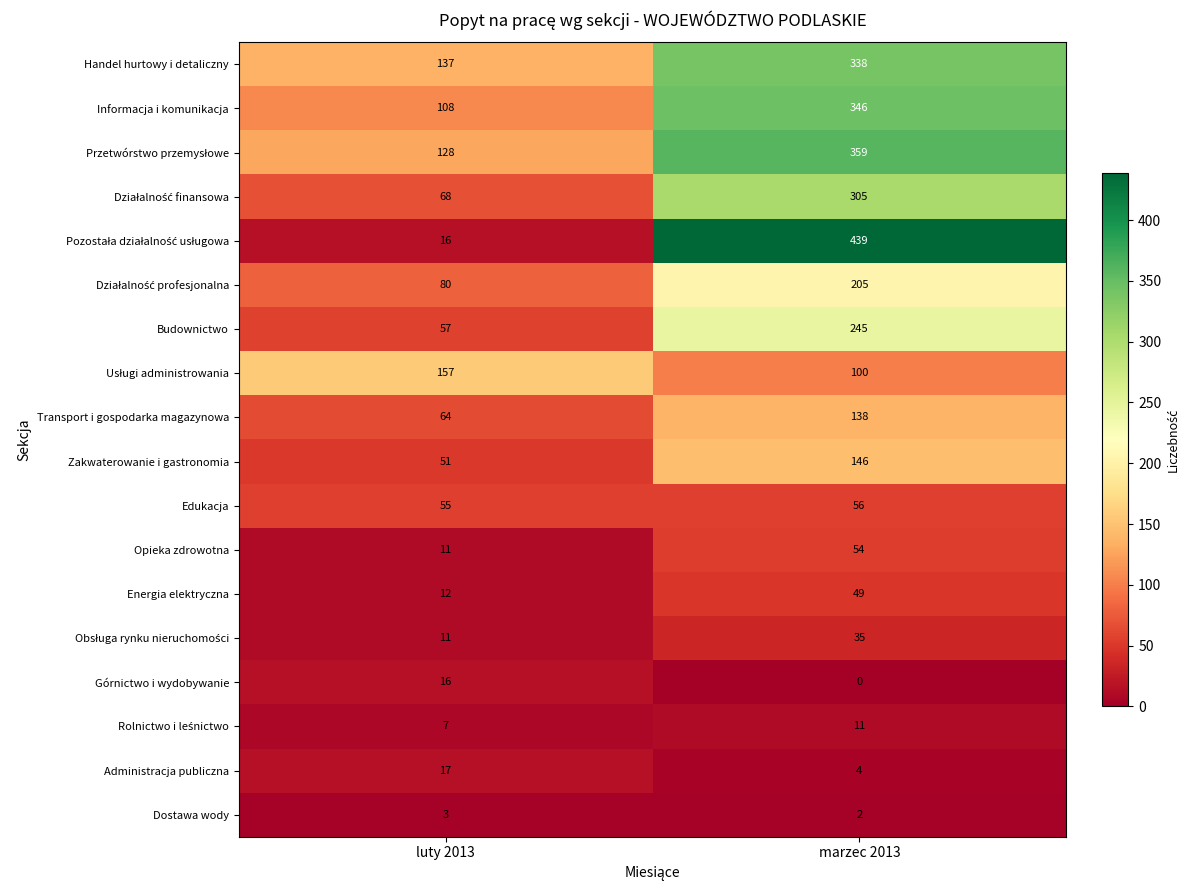

Count the number of categories in the chart.

2